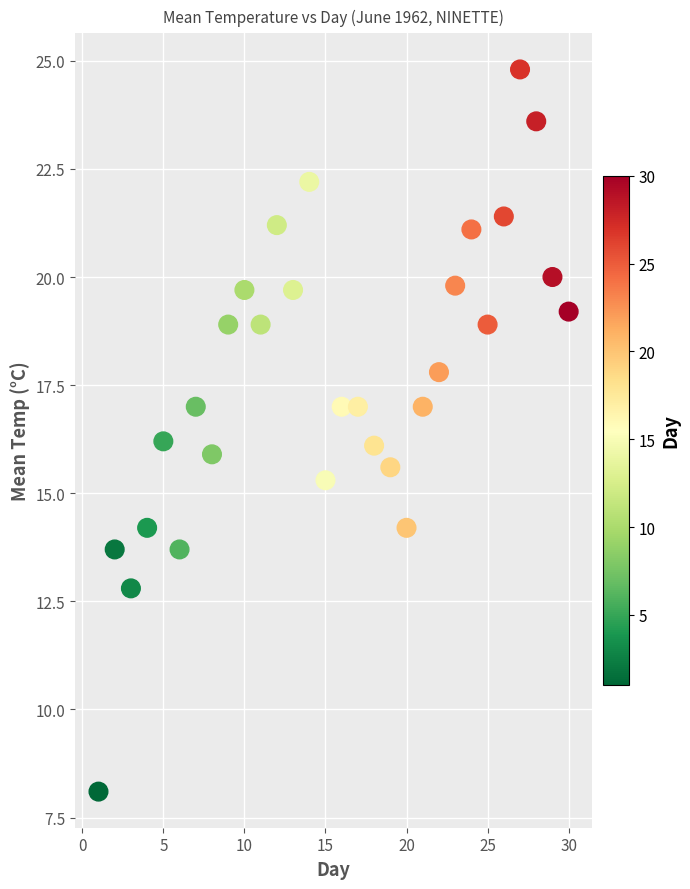

What is the range of X values (max minus min)?

29.0